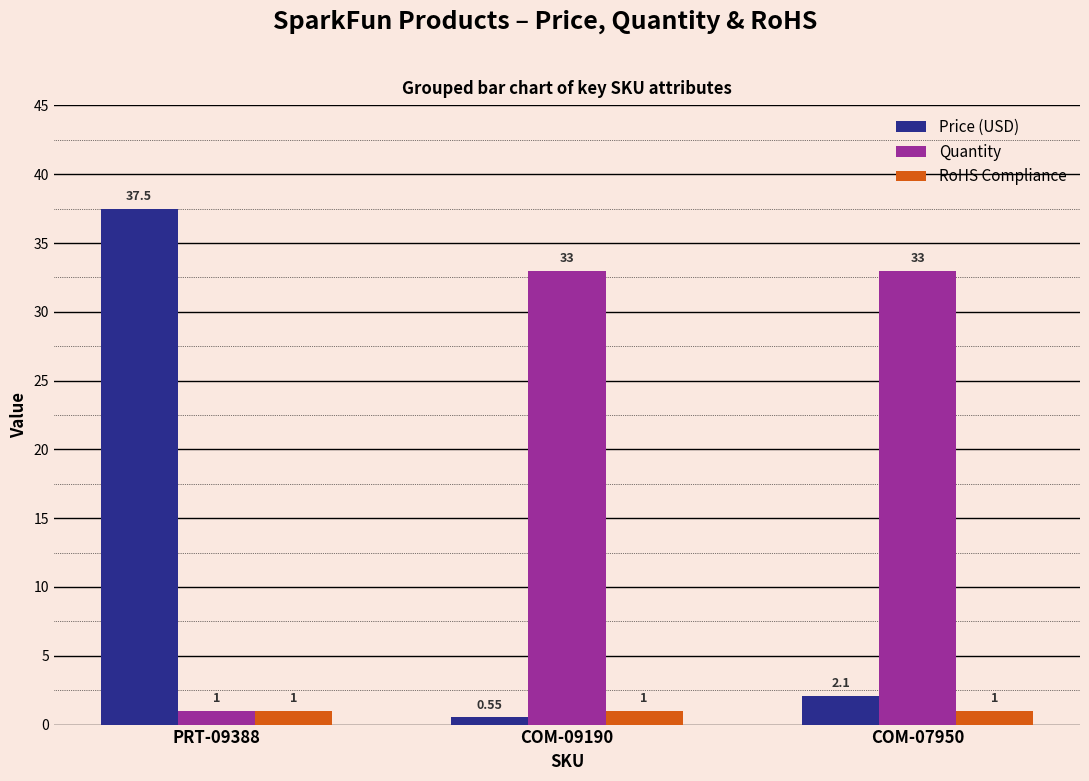

Is the value of Quantity at COM-07950 greater than the value of RoHS Compliance at COM-09190?

Yes